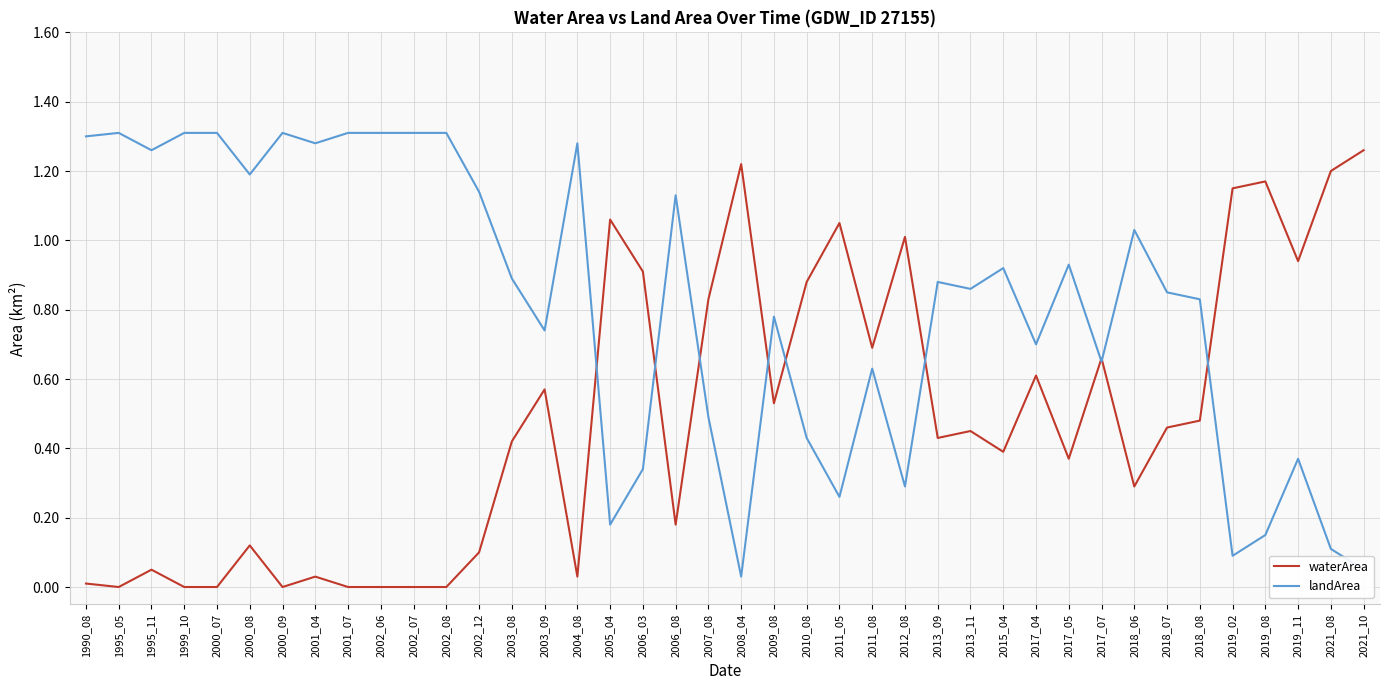

Between which two adjacent categories do waterArea and landArea first intersect?

2004_08 and 2005_04